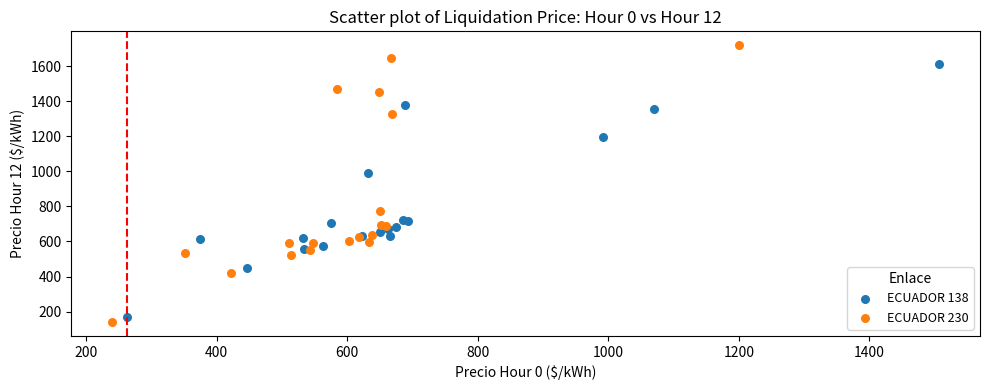

Which series contains the highest Y value?

ECUADOR 230